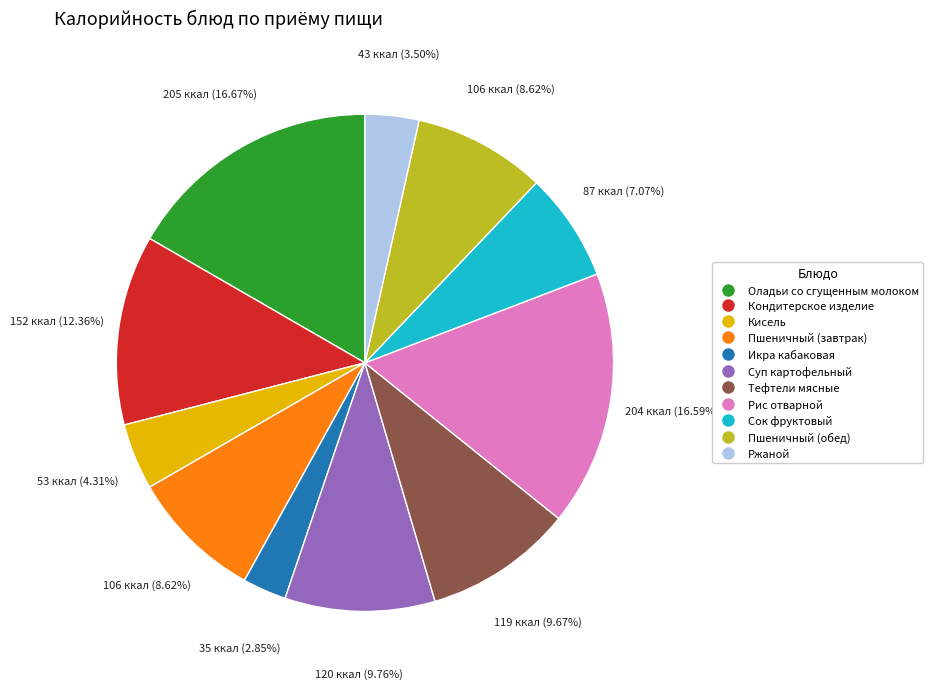

Is the sum of Сок фруктовый and Суп картофельный greater than half?

No